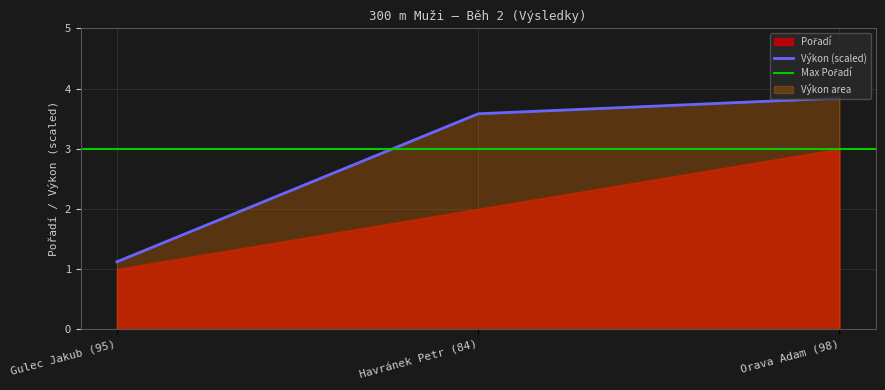

What is the difference between the second highest and minimum values?

1